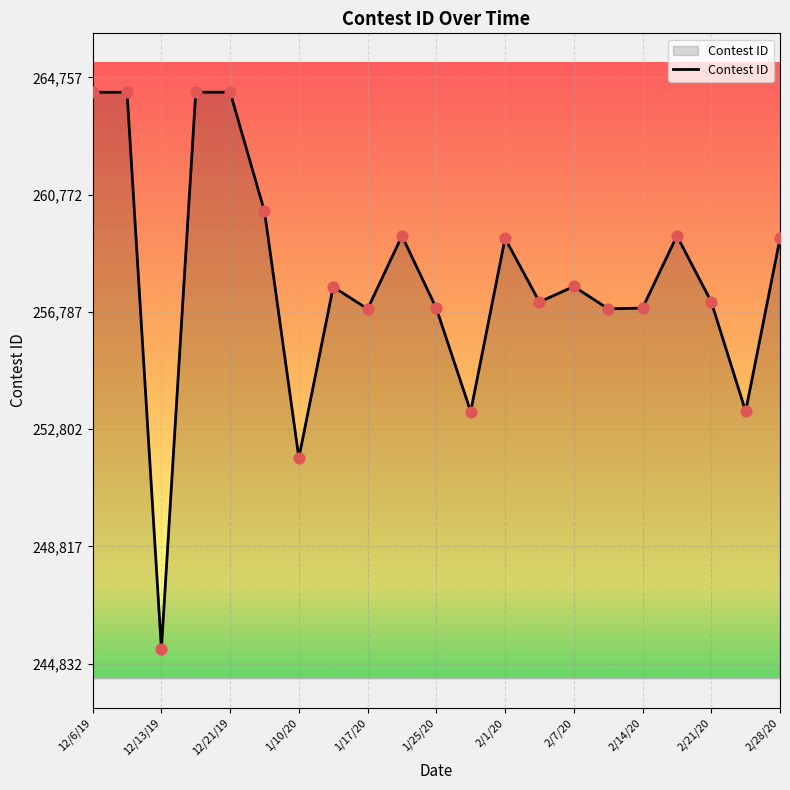

What is the minimum value shown in the chart?

245332